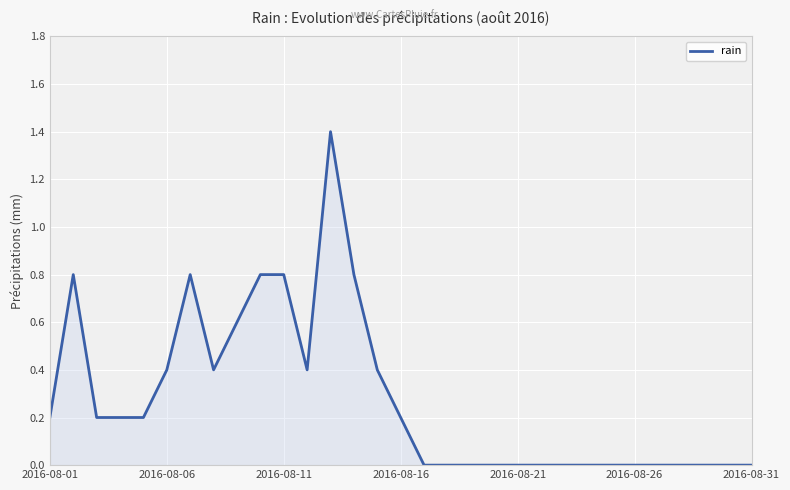

What is the difference between the maximum and minimum values?

1.4